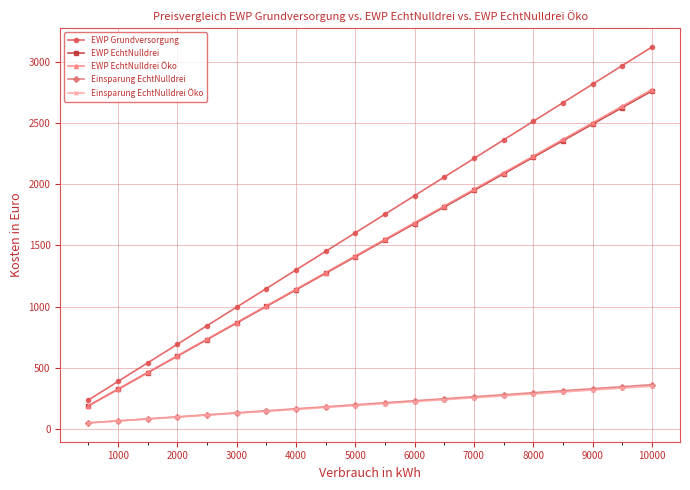

How many values in the Einsparung EchtNulldrei series are below 212?

10